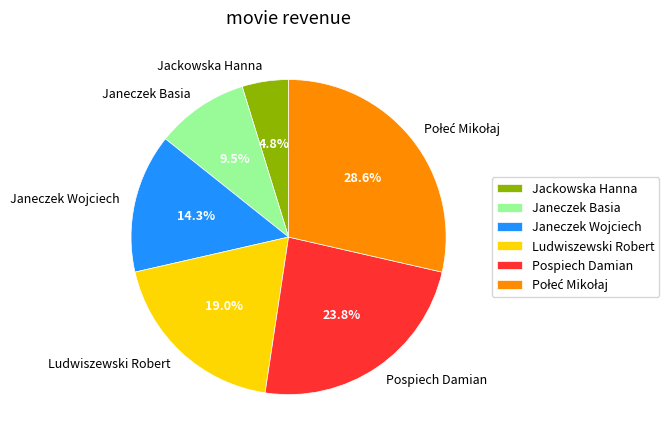

Does Ludwiszewski Robert account for over 50% of the chart?

No